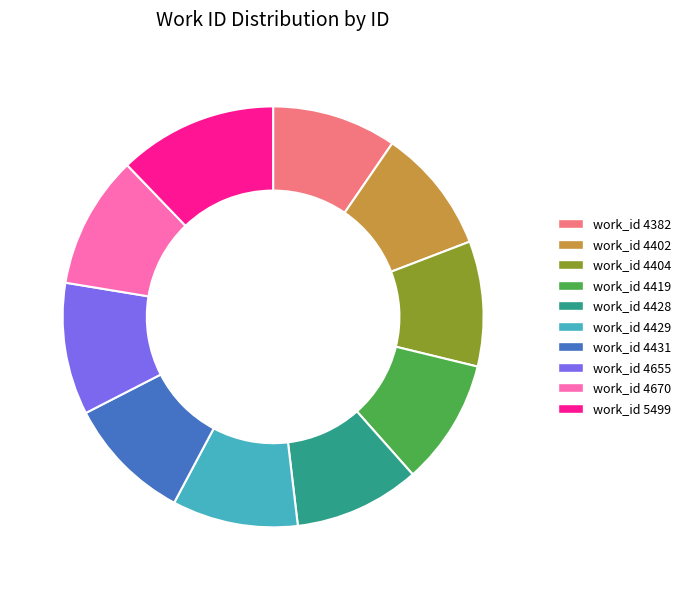

Which category has the biggest portion of the pie?

work_id 5499